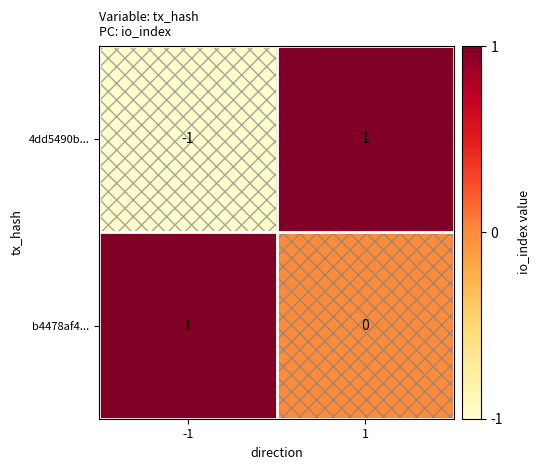

The value of 4dd5490b... at -1 is -2. True or false?

False